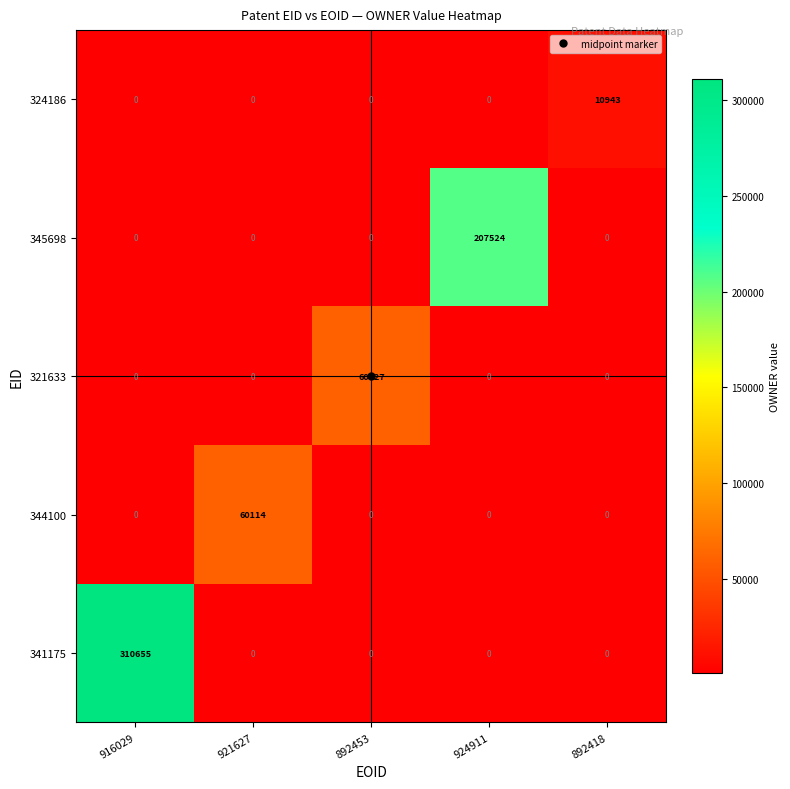

Which series has the largest range (max minus min)?

341175